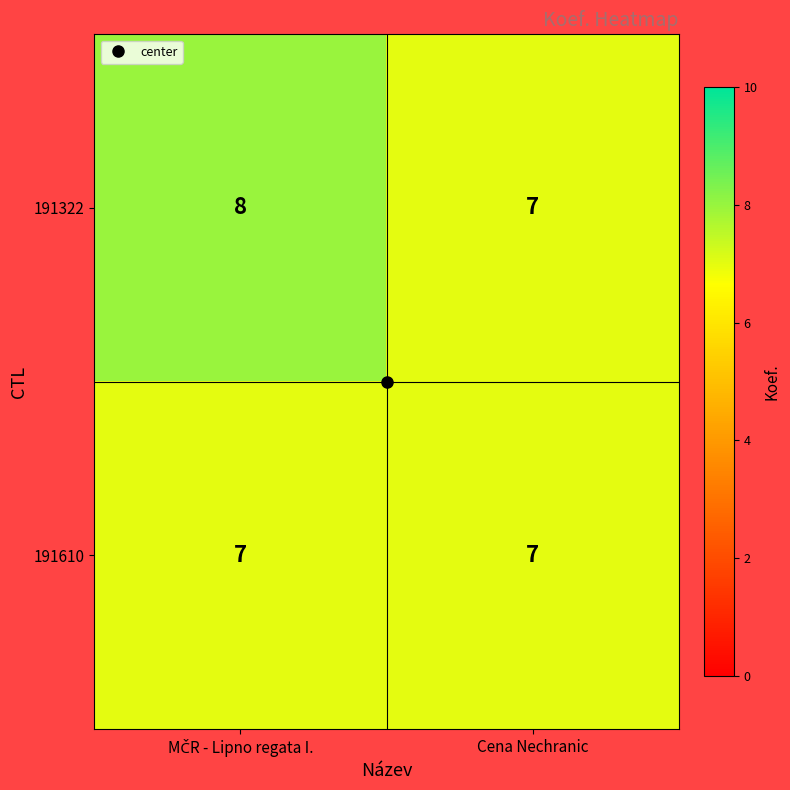

What is the average value of the 191322 series?

8